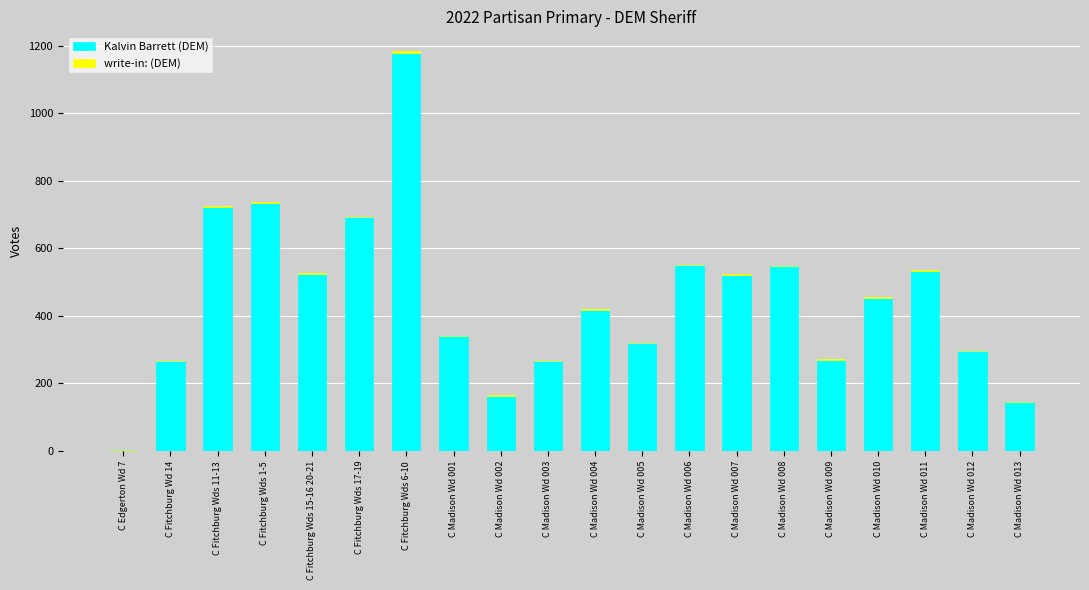

What is the highest value of the Kalvin Barrett (DEM) series?

1178